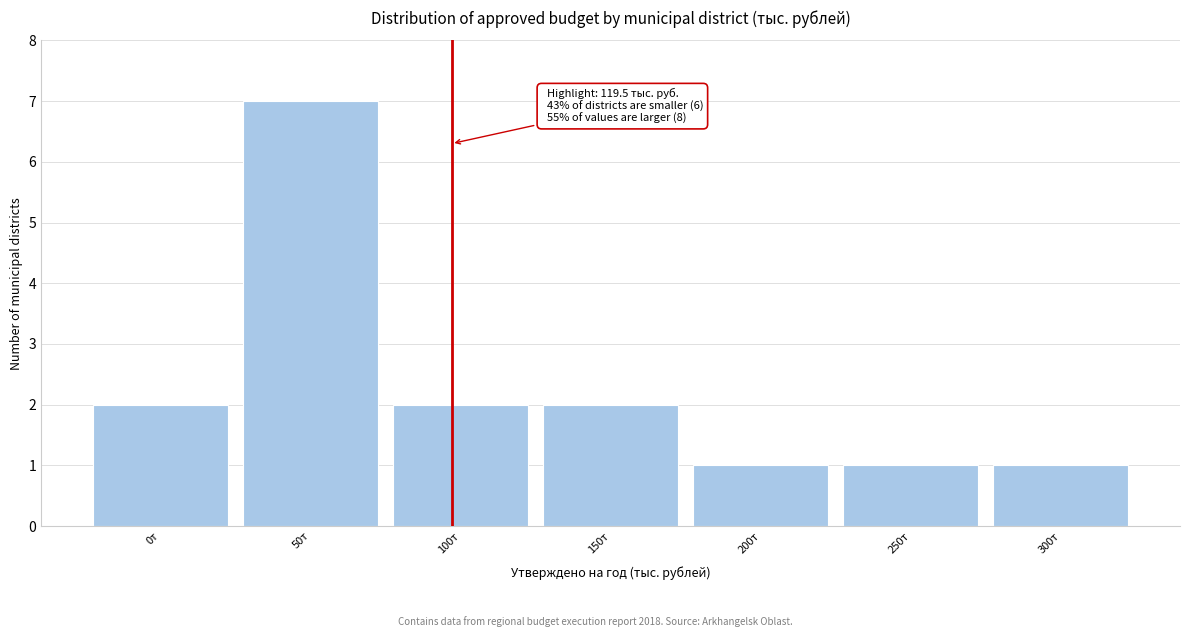

Reading right to left, what are all the values shown in this chart?

1	1	1	2	2	7	2